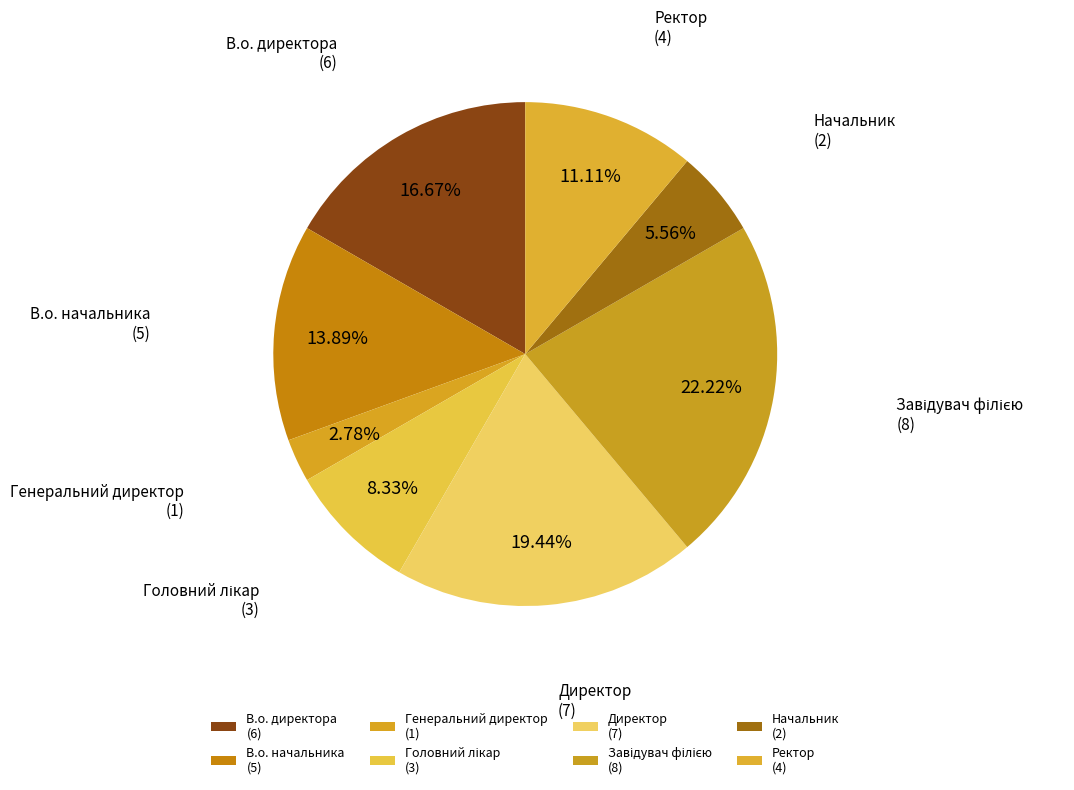

What is the ratio of the value at Начальник (2) to the value at Ректор (4)?

0.5